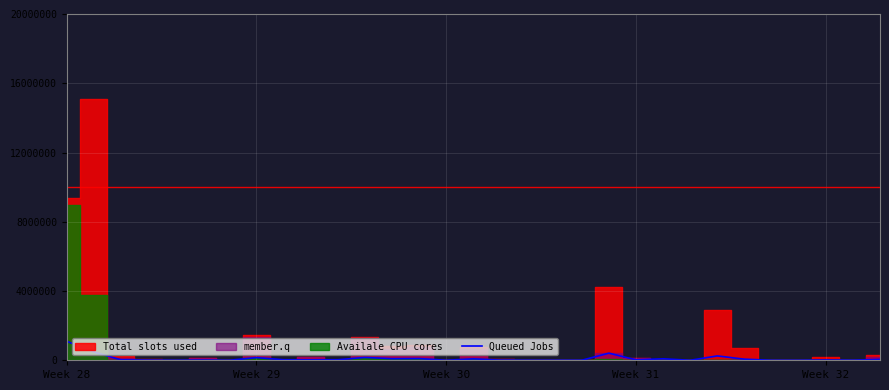

True or false: the data shows 10459 at 16.

False